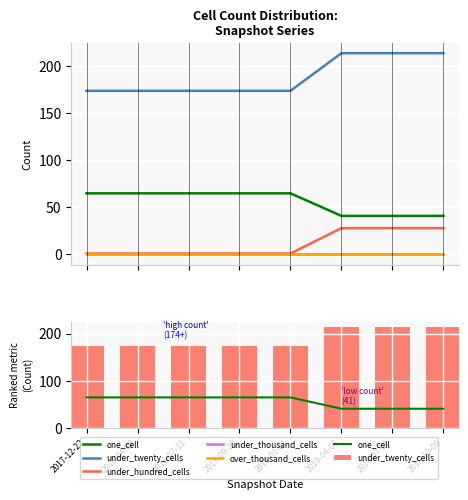

Is it true that under_twenty_cells equals 174 at 2018-07-11?

True